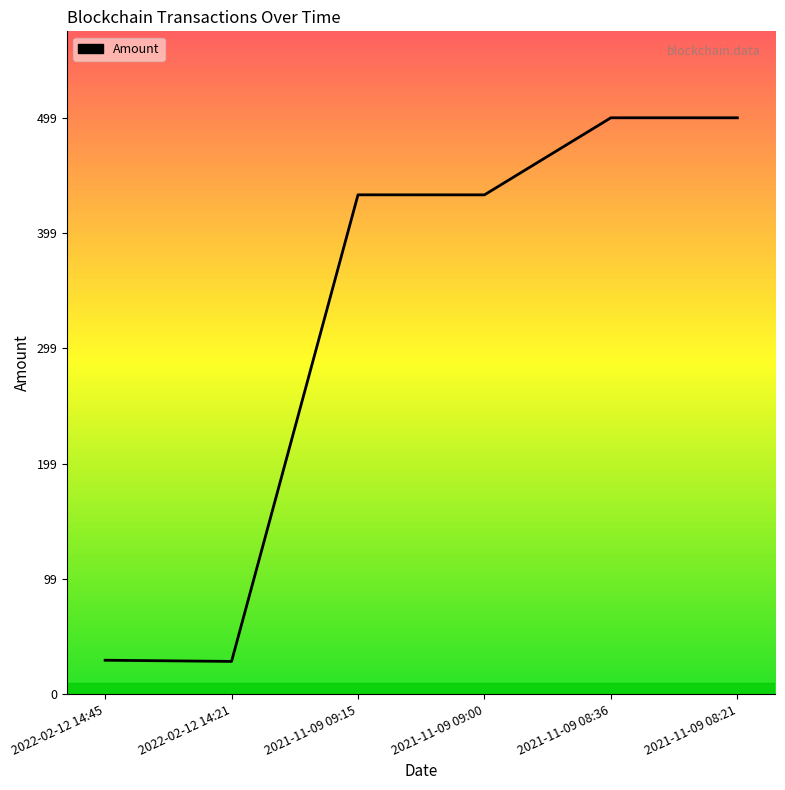

What is the average value?

320.4